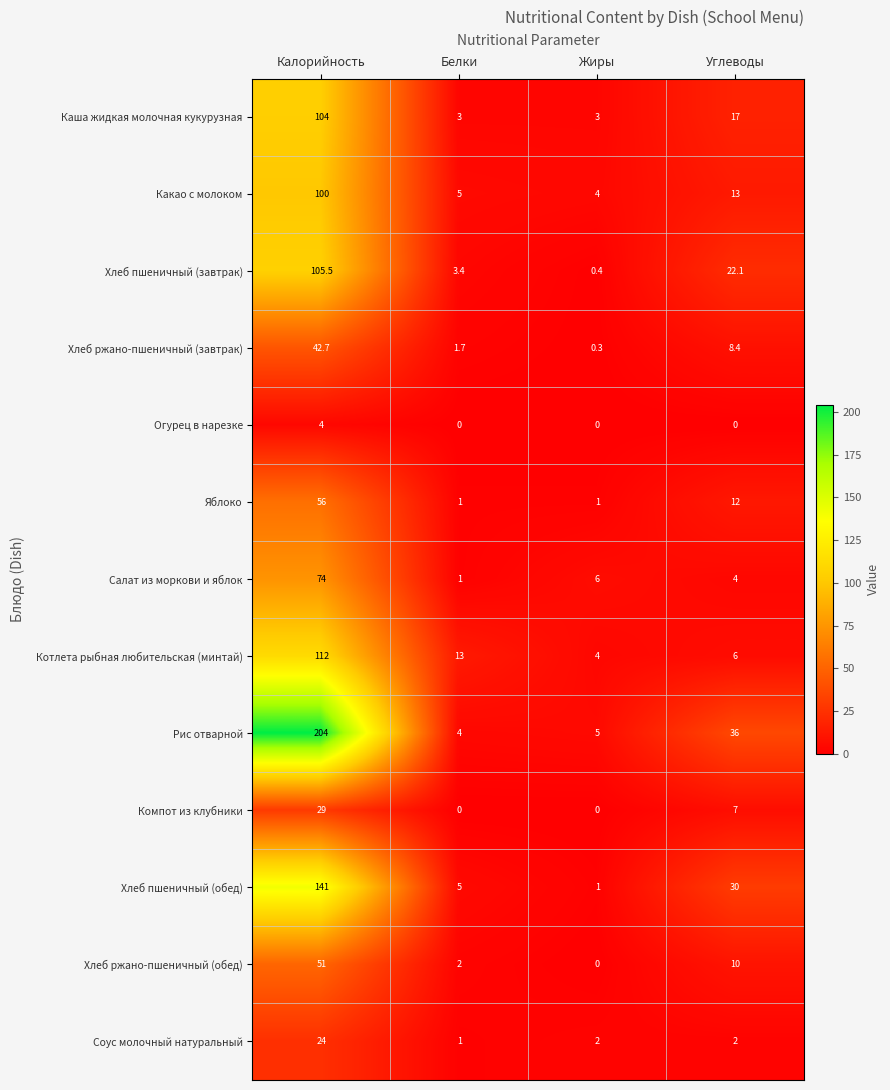

What is the total value across all series at Углеводы?

167.5